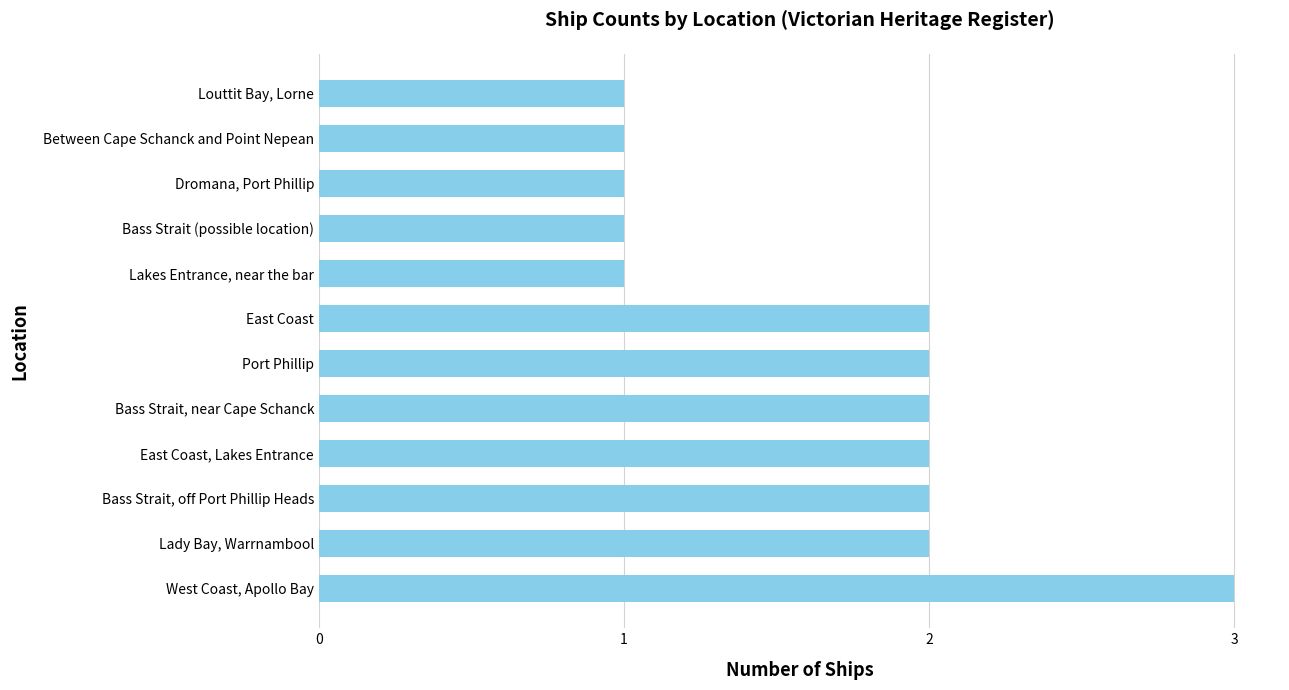

Approximately how many times larger is the value at Lakes Entrance, near the bar compared to Bass Strait, off Port Phillip Heads?

0.5